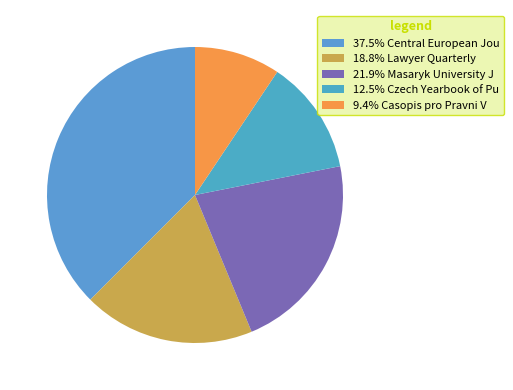

How many segments does this pie chart have?

5